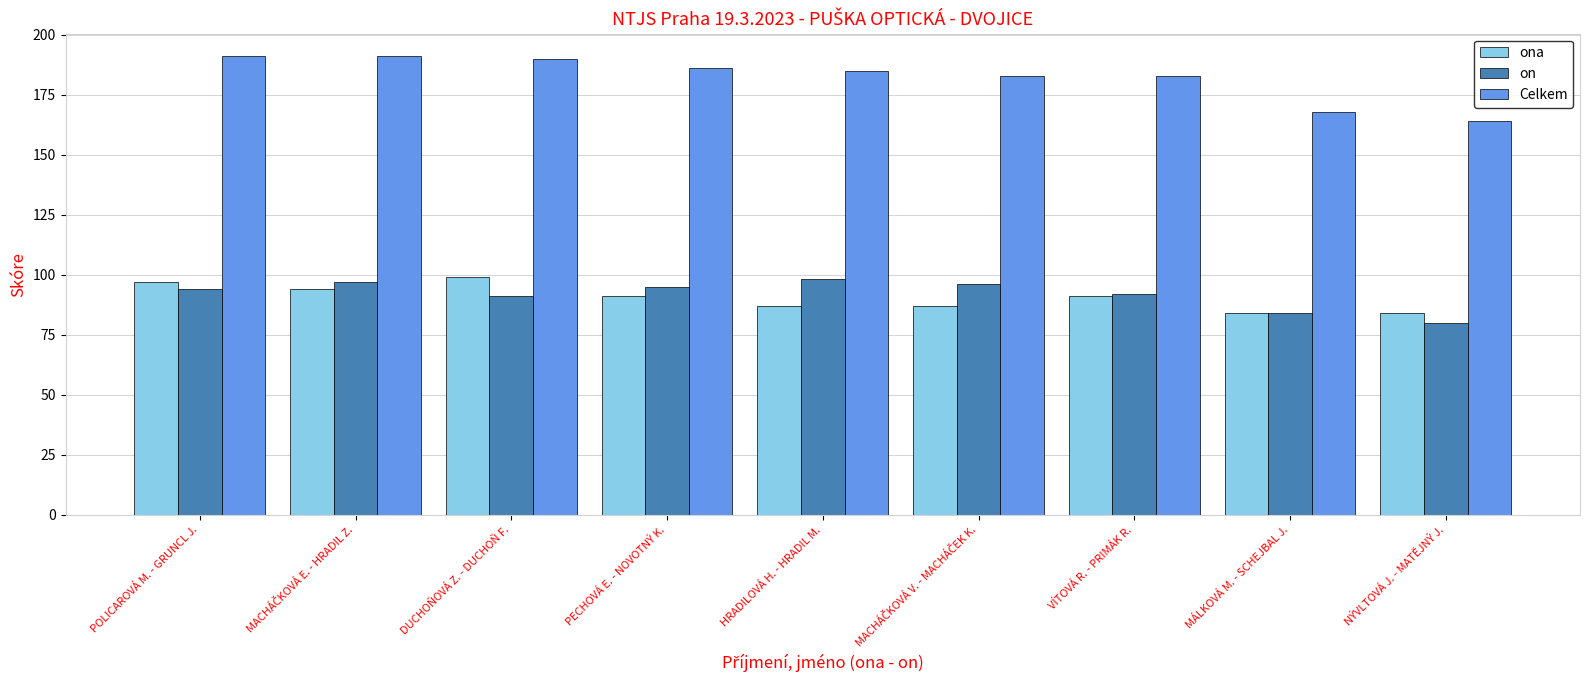

What is the value of the on bar at the 7th from the left?

92